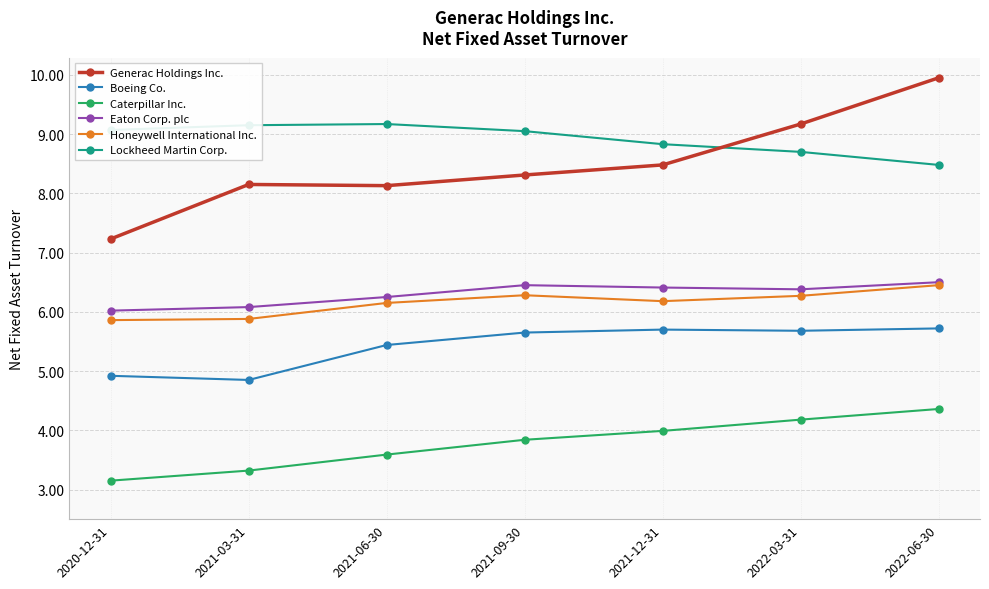

True or false: Lockheed Martin Corp. and Caterpillar Inc. cross at least once.

False